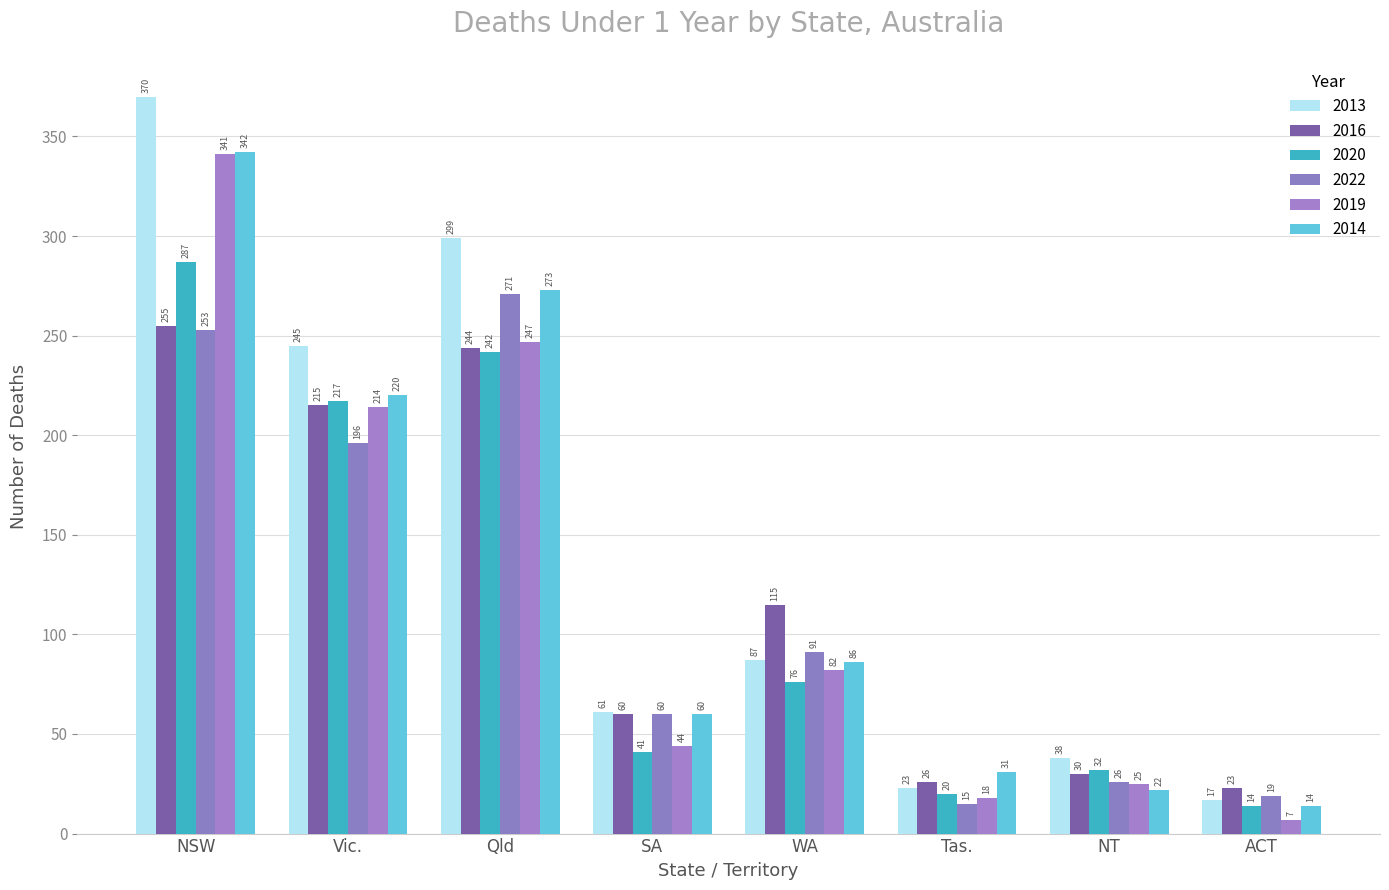

Is it true that 2013 equals 23 at Tas.?

True